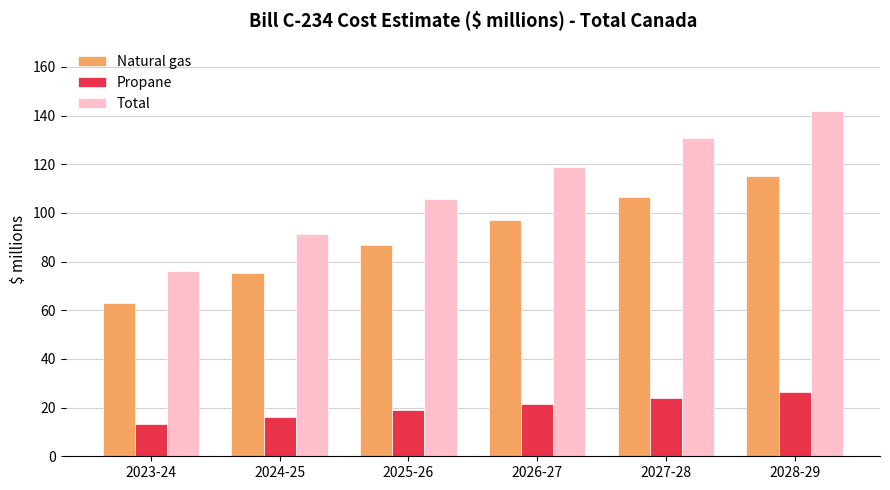

Which series changed the most between 2024-25 and 2027-28?

Total